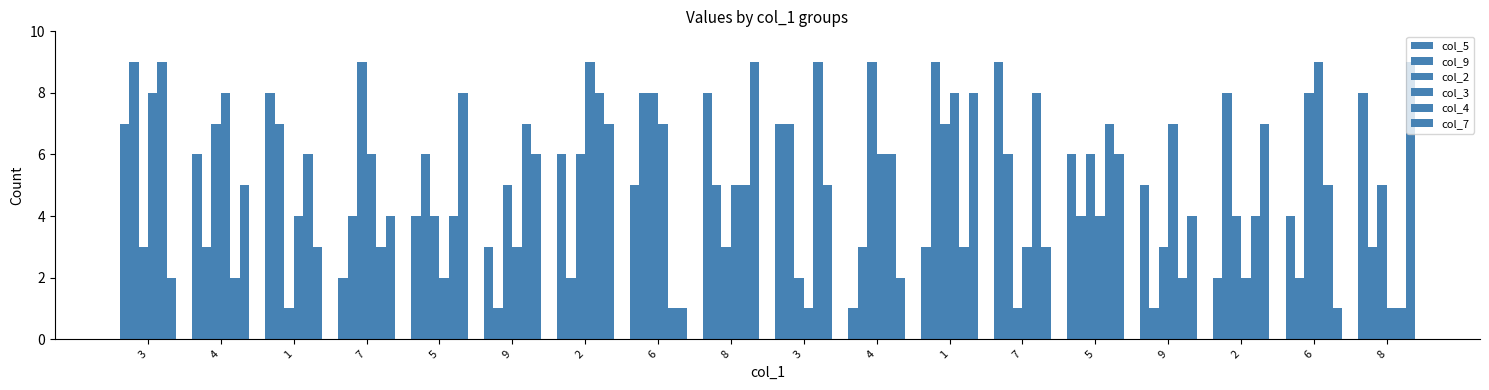

How many distinct data groups are displayed?

6